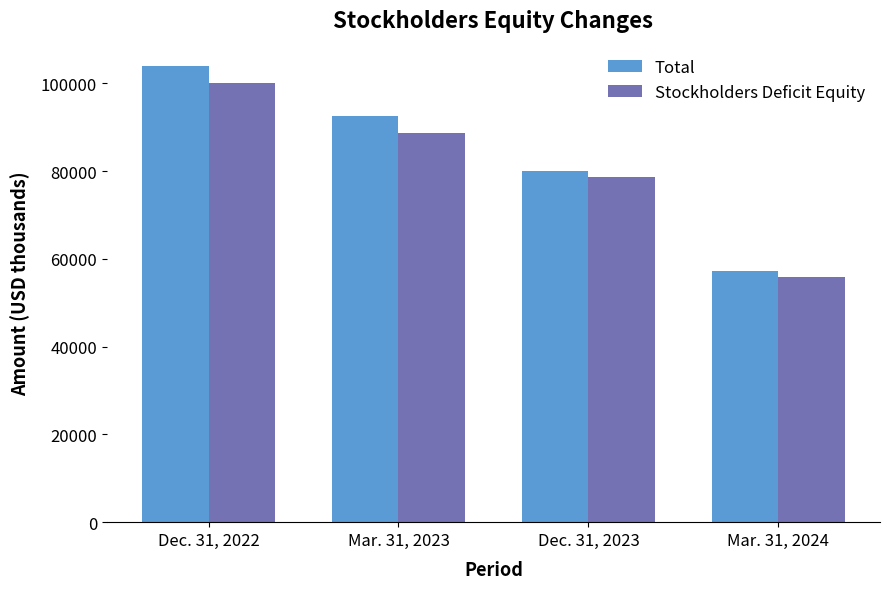

Reading left to right, transcribe all the data shown in this chart.

Total: 103864	92520	80096	57269
Stockholders Deficit Equity: 100017	88673	78734	55907